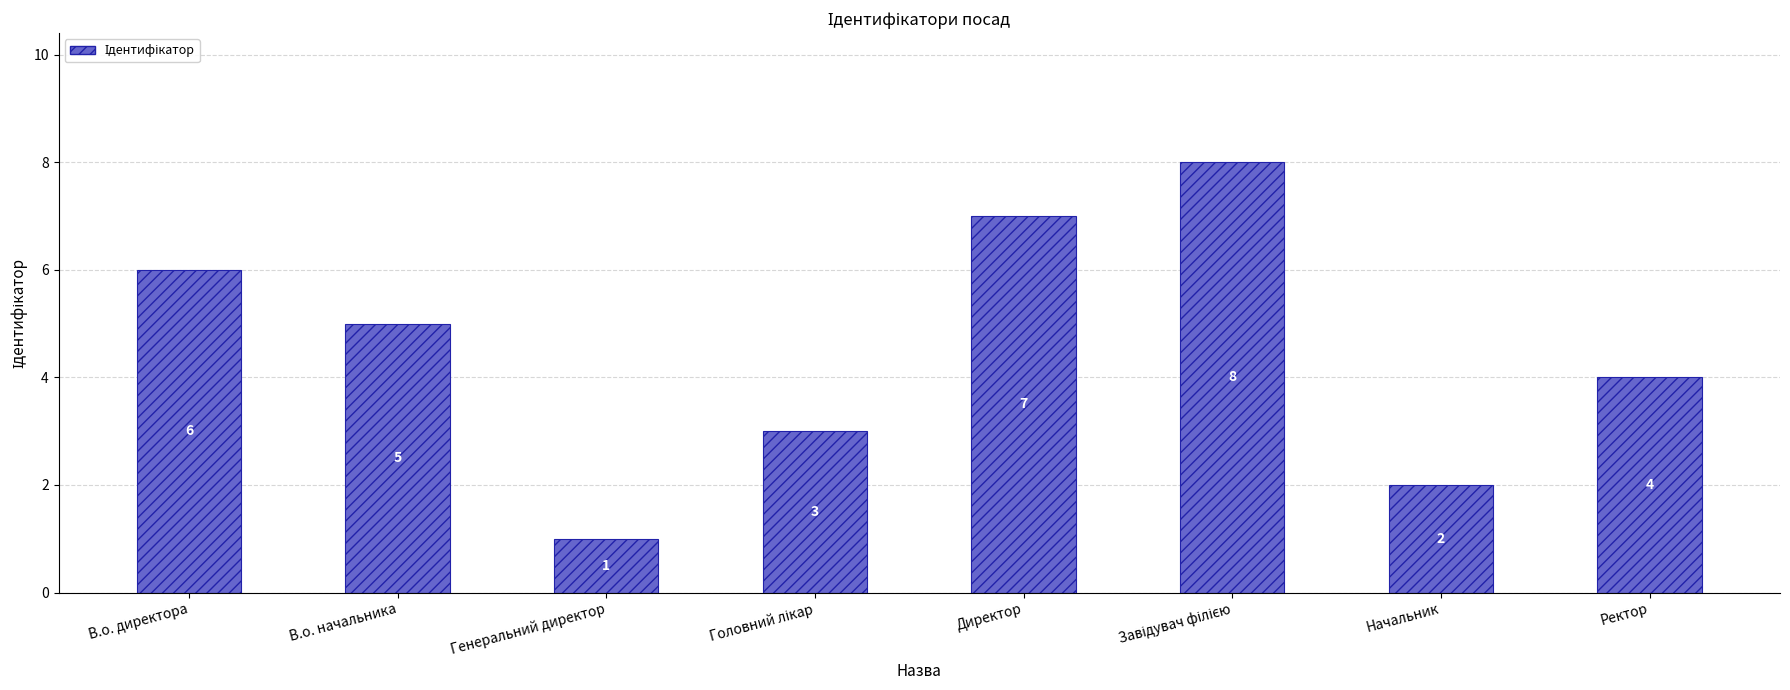

Does the chart contain any negative values?

No